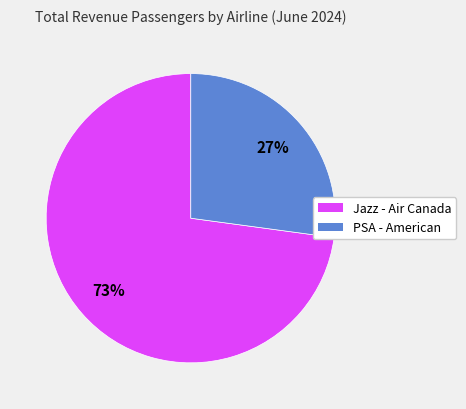

To the nearest percent, what is the difference between the Jazz - Air Canada and PSA - American slice percentages?

46%